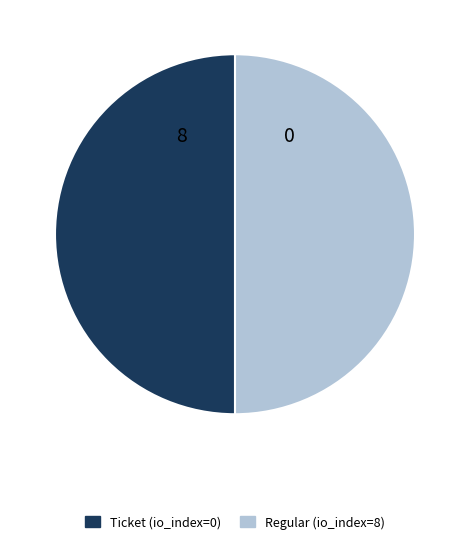

What is the ratio of the value at Ticket (io_index=0) to the value at Regular (io_index=8)?

1.0